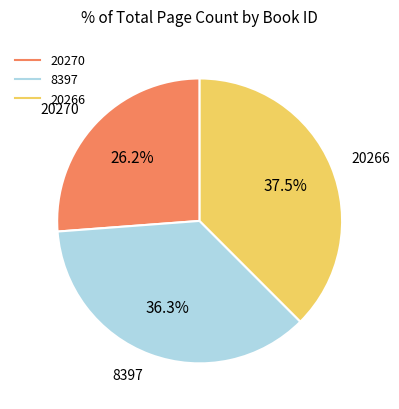

What is the ratio of the value at 20270 to the value at 8397?

0.7